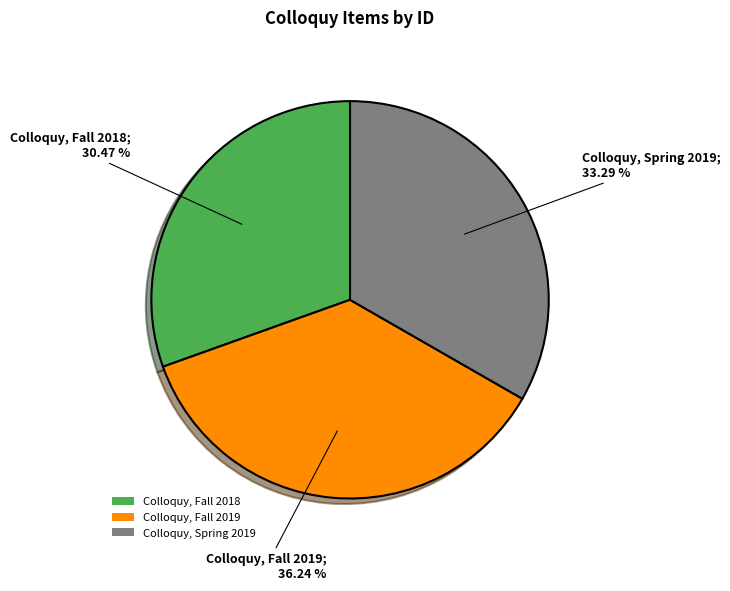

Which has a higher value, Colloquy, Fall 2018 or Colloquy, Spring 2019?

Colloquy, Spring 2019